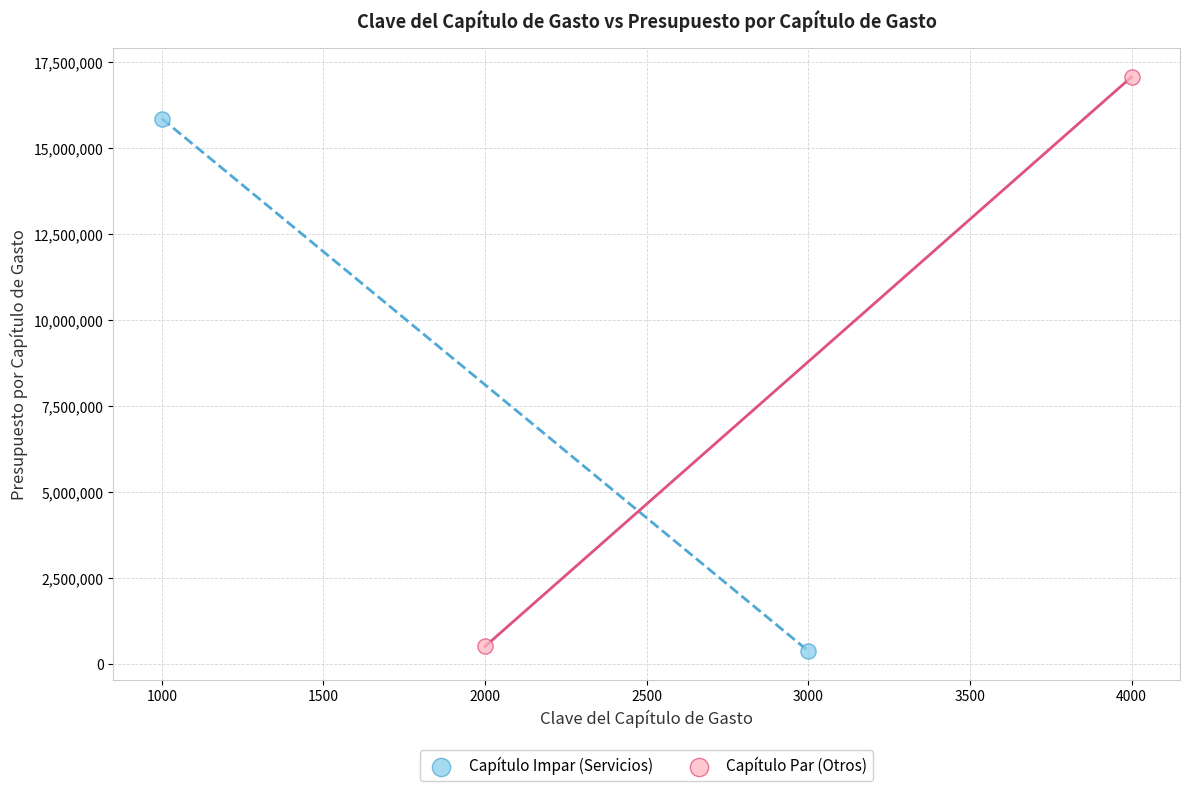

Which series contains the highest Y value?

Capítulo Par (Otros)